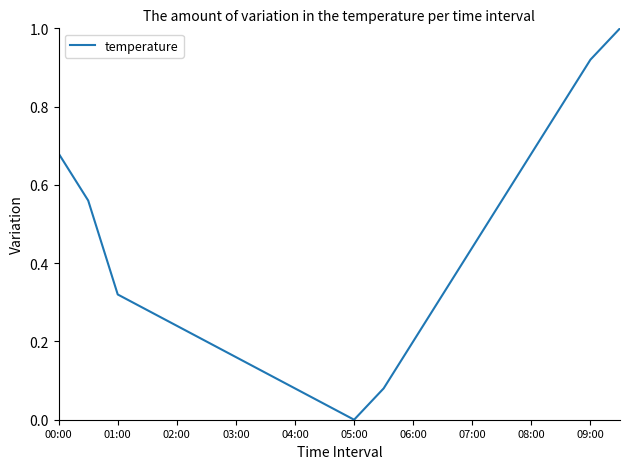

What is the difference between the maximum and minimum values?

1.0